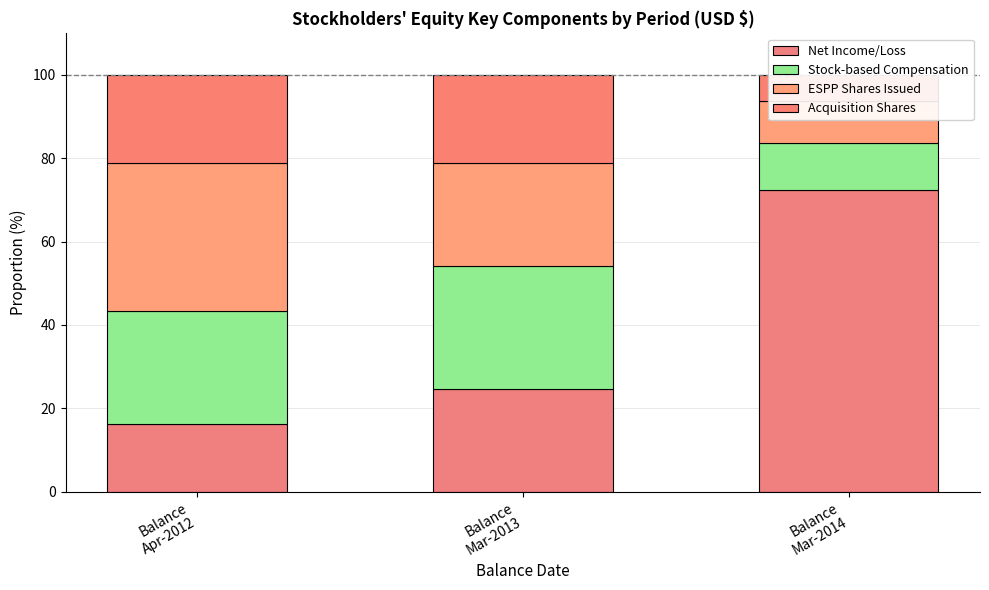

What is the spread (max minus min) of values at Balance
Apr-2012?

19.3